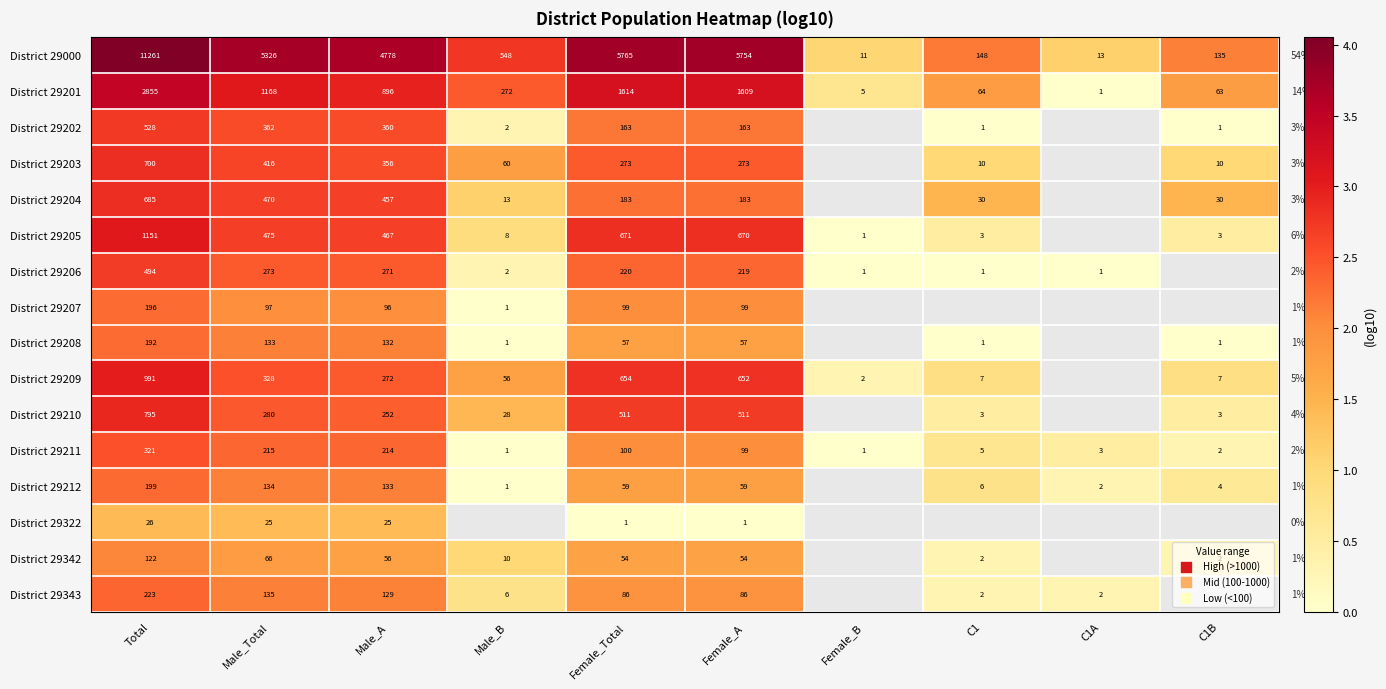

At which label is District 29201 closest to 1428?

Female_A